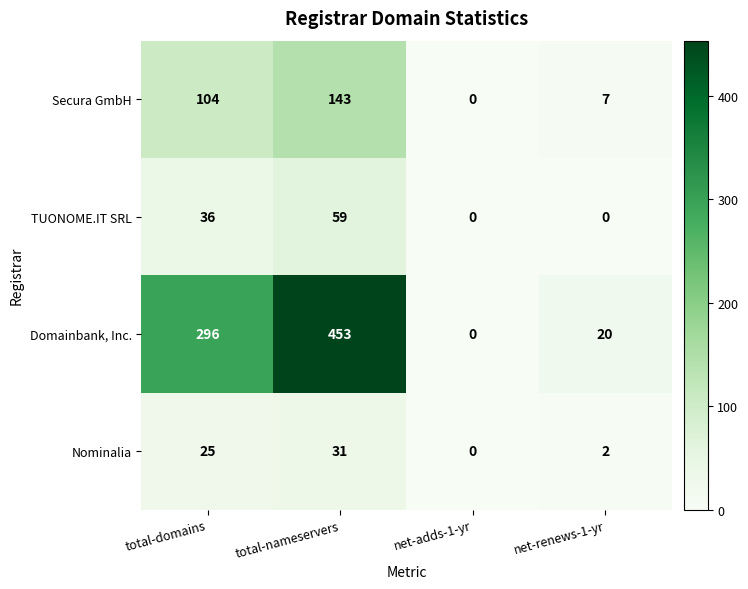

What is the difference between the maximum and minimum values in the Secura GmbH series?

143